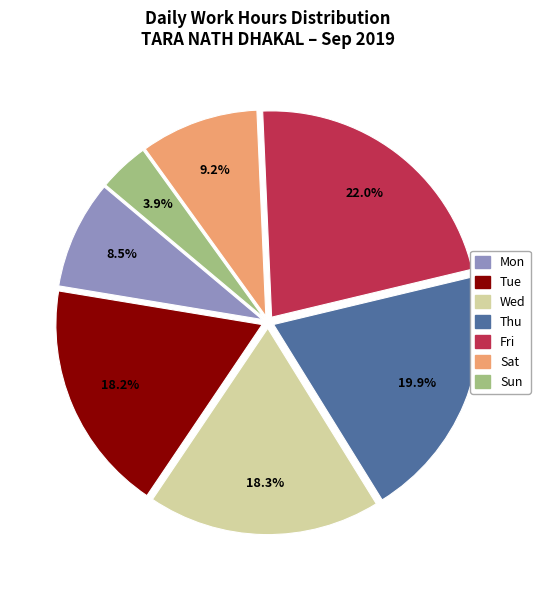

Is there any slice that represents more than half of the pie?

No